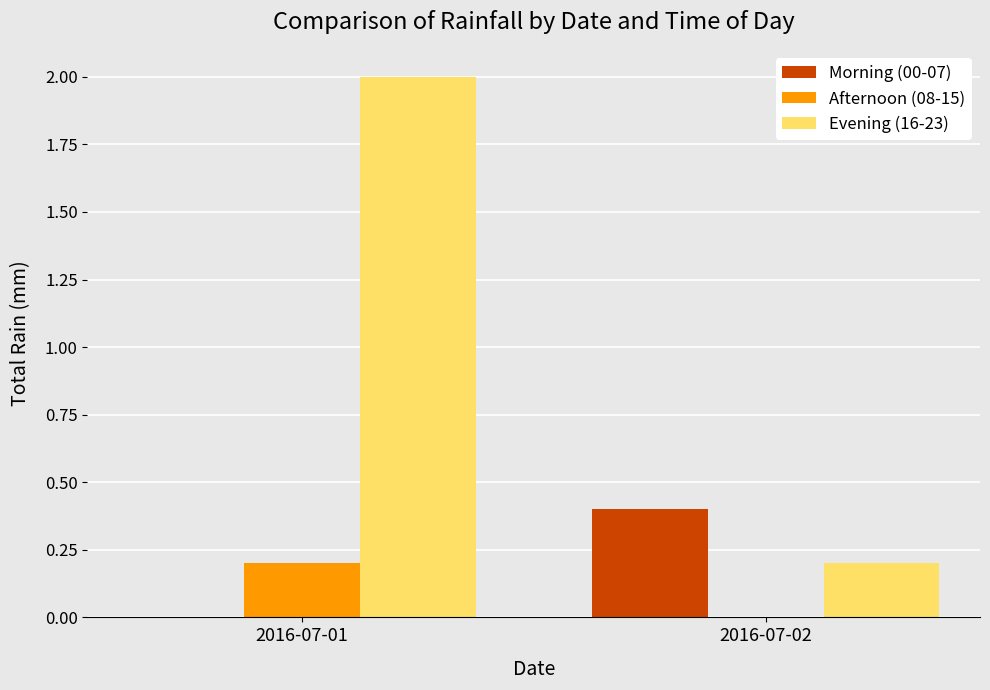

What is the highest value of the Morning (00-07) series?

0.4